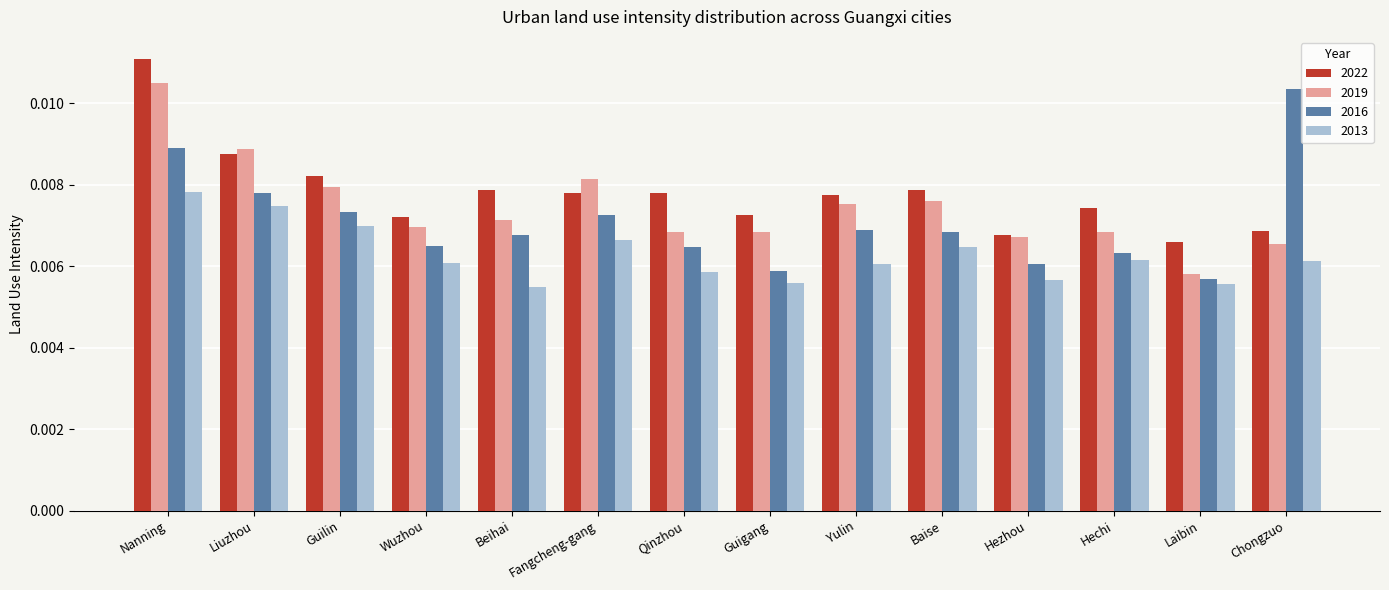

How many series are shown in this chart?

4